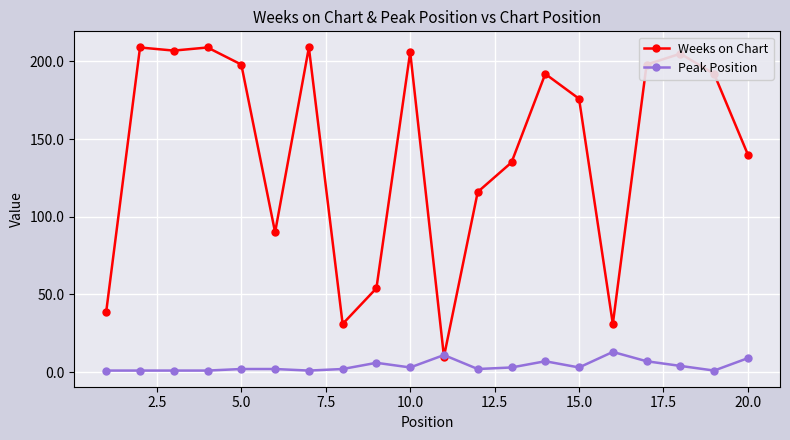

How many lines are shown in the chart?

2